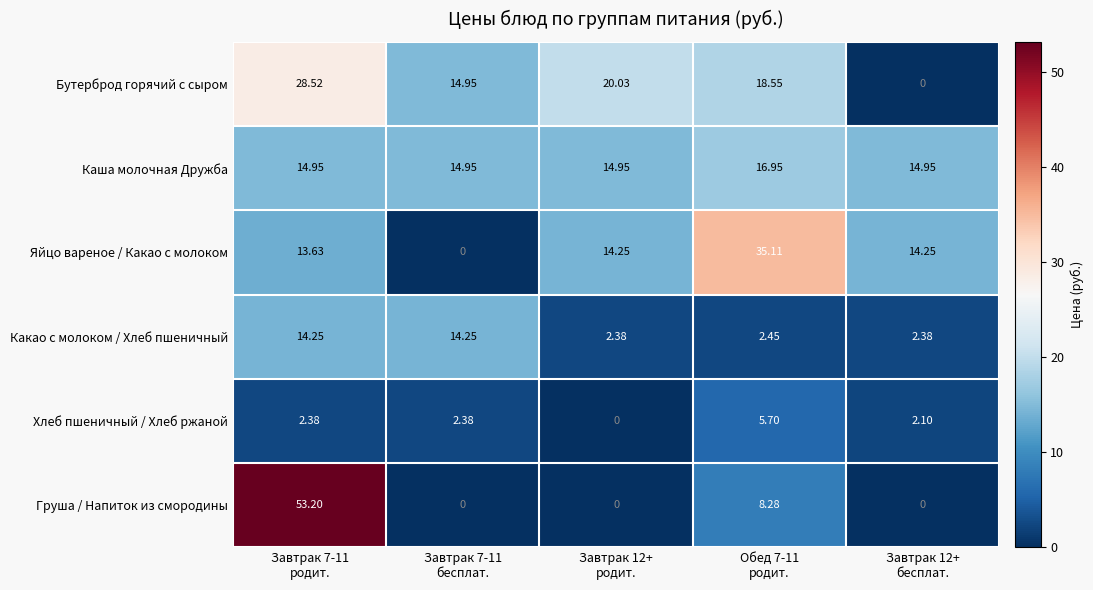

List the series in order of their peak value, highest first.

Груша / Напиток из смородины, Яйцо вареное / Какао с молоком, Бутерброд горячий с сыром, Каша молочная Дружба, Какао с молоком / Хлеб пшеничный, Хлеб пшеничный / Хлеб ржаной